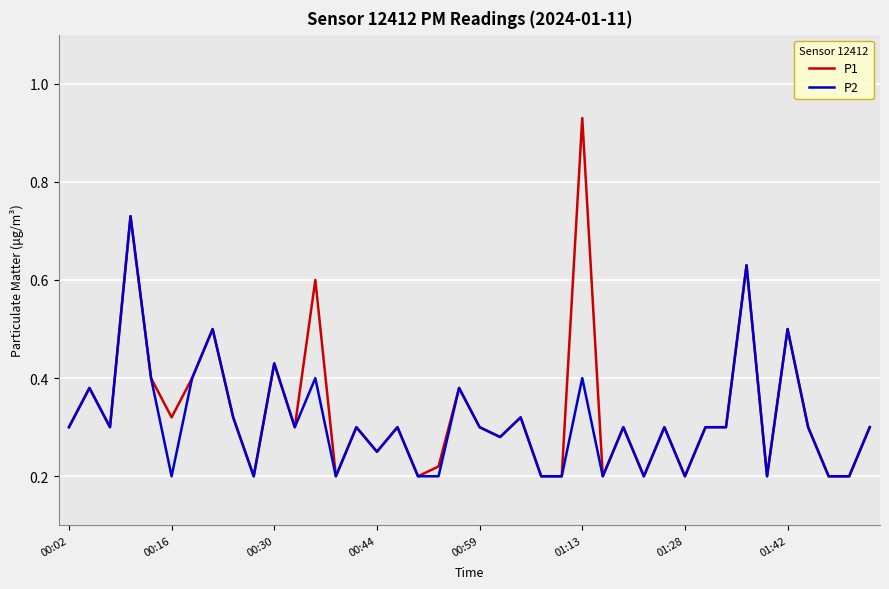

Which series has the widest spread of values?

P1